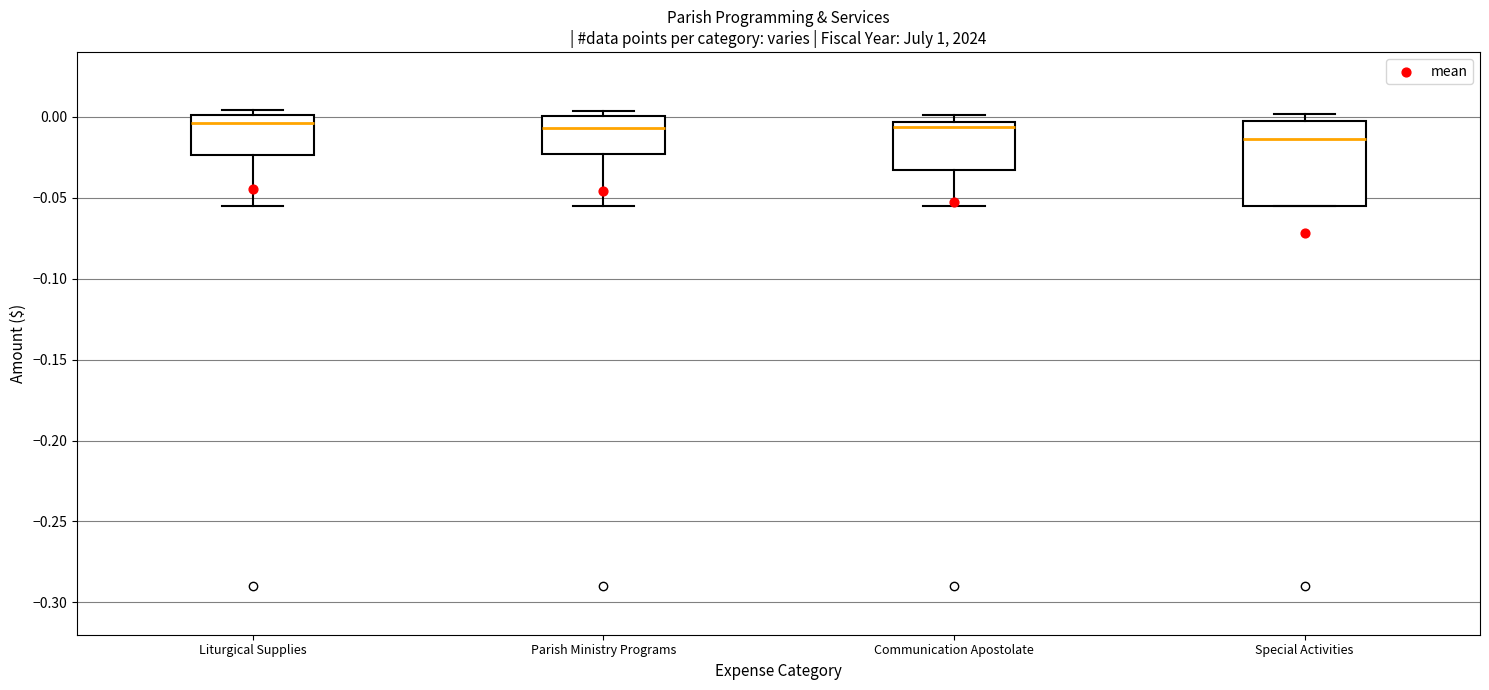

Where does the median line of the box for Special Activities sit on the y-axis? The values are not printed on the chart, so give them approximately, as read against the axis.

-0.015